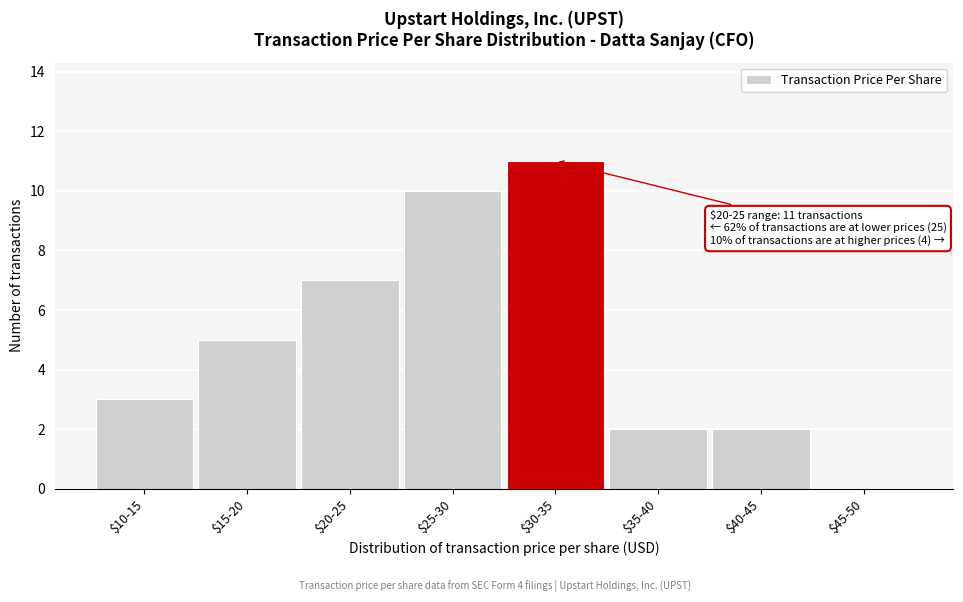

What is the maximum value shown in the chart?

11